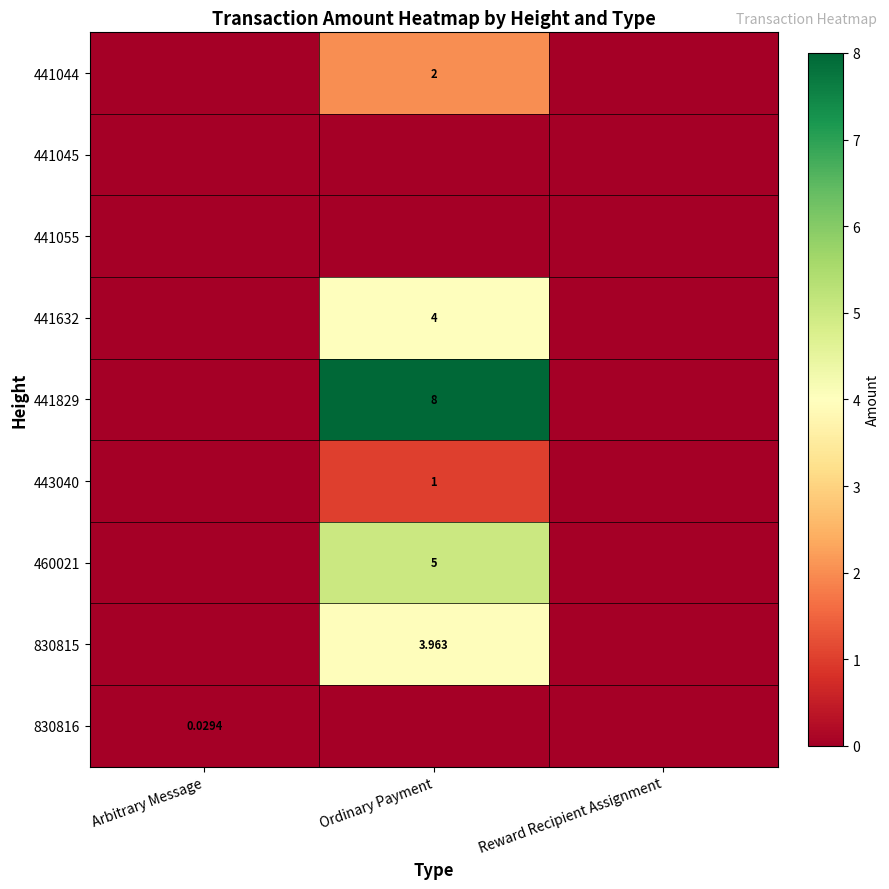

What is the difference between the highest and lowest values at Ordinary Payment?

8.0